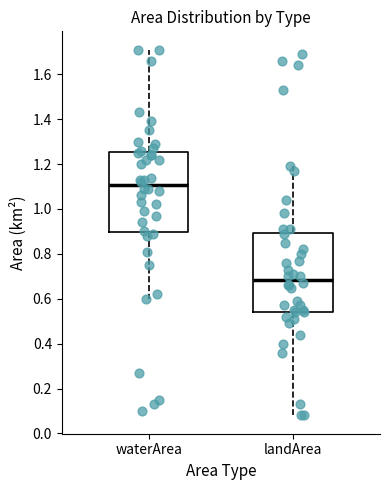

Reading left to right, transcribe this box plot: for each box, give where its median line is, the range the box spans, and where its two whiskers end, as read against the y-axis. The values are not printed on the chart, so give them approximately, as read against the axis.

waterArea: median 1.10, box 0.90 to 1.26, whiskers 0.60 to 1.72
landArea: median 0.68, box 0.54 to 0.90, whiskers 0.08 to 1.20